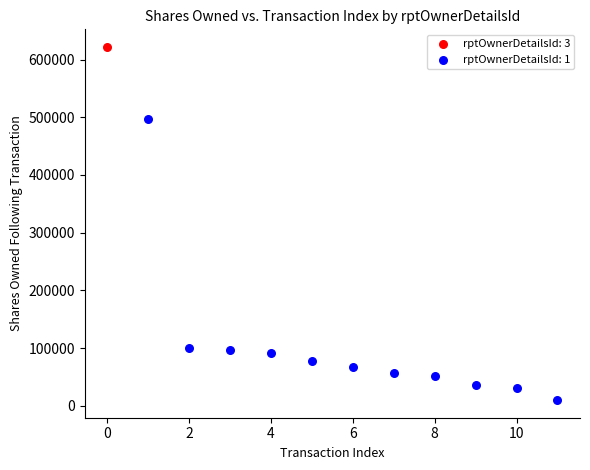

What are all the series names shown in the legend?

rptOwnerDetailsId: 3, rptOwnerDetailsId: 1